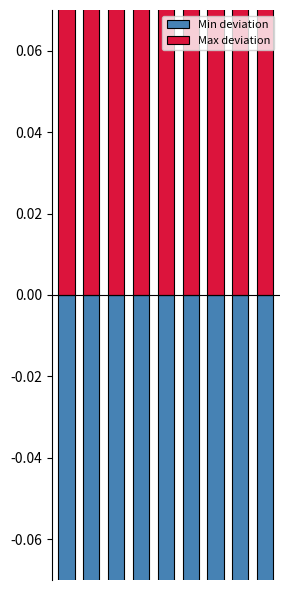

The value of Max deviation at 8 is 0.2. True or false?

True